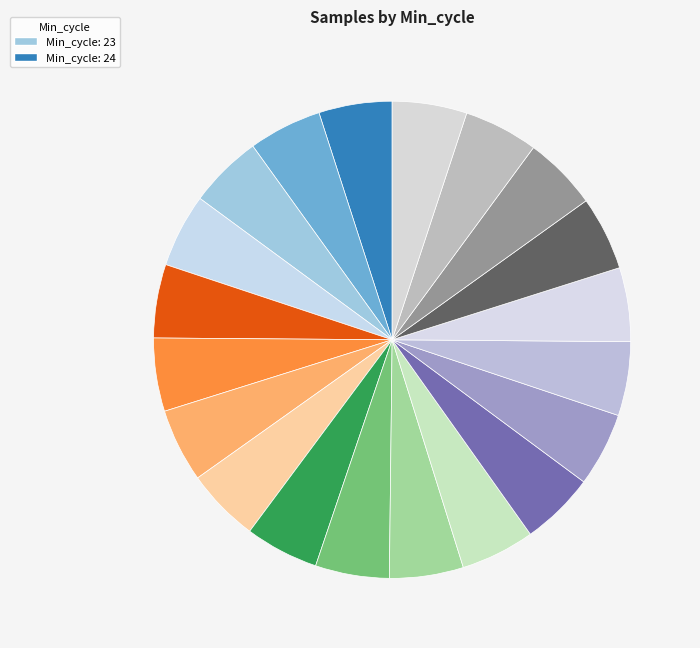

Count the number of slices in the pie.

20